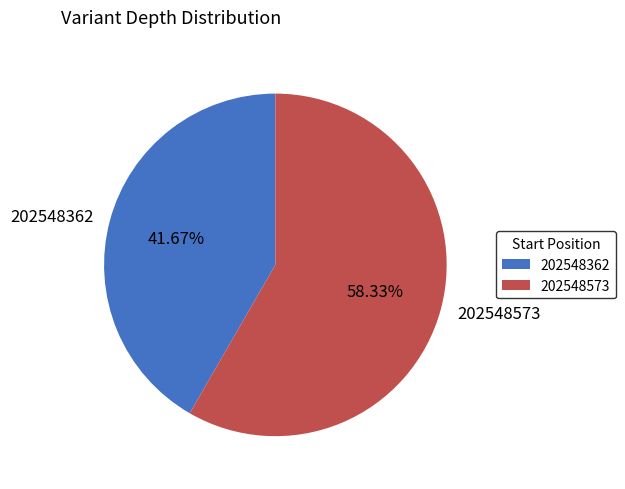

To the nearest percent, what is the combined percentage of 202548573 and 202548362?

100%